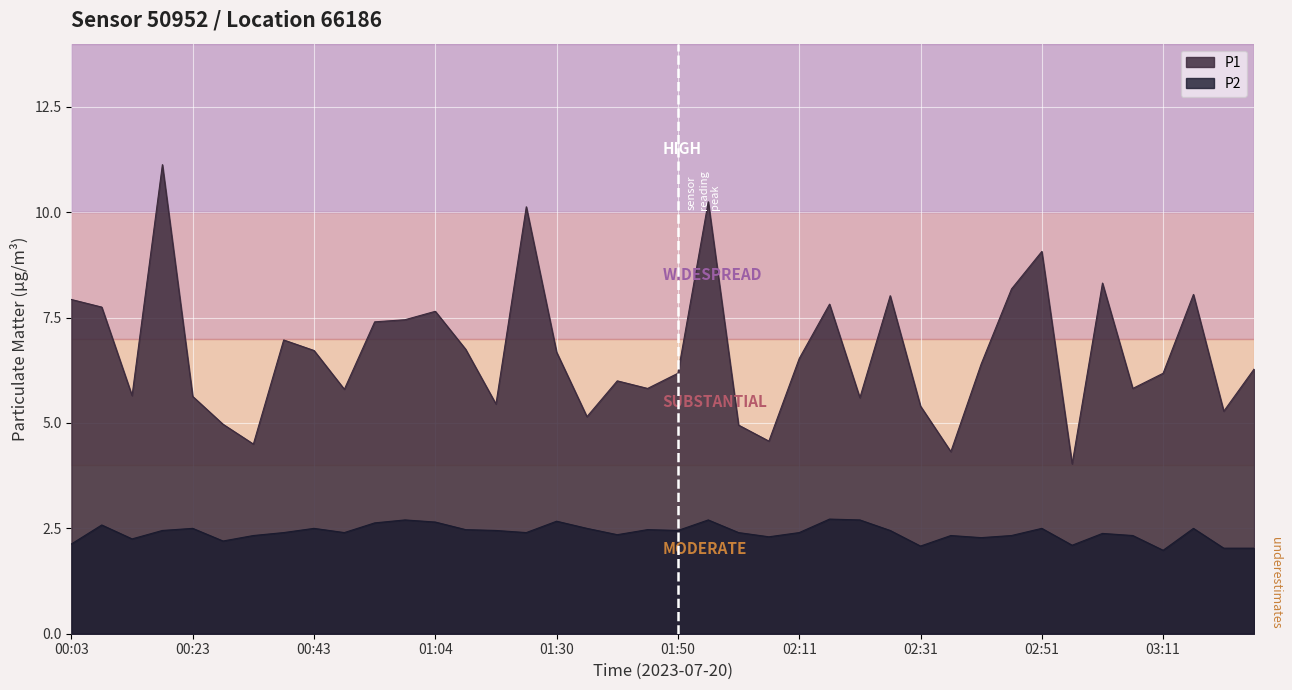

What is the difference between the maximum and minimum values in the P2 series?

0.7